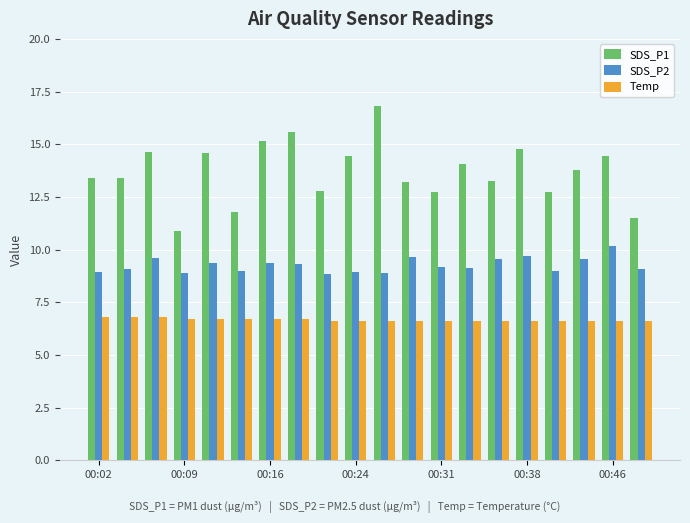

What is the sum of all SDS_P2 values?

185.3